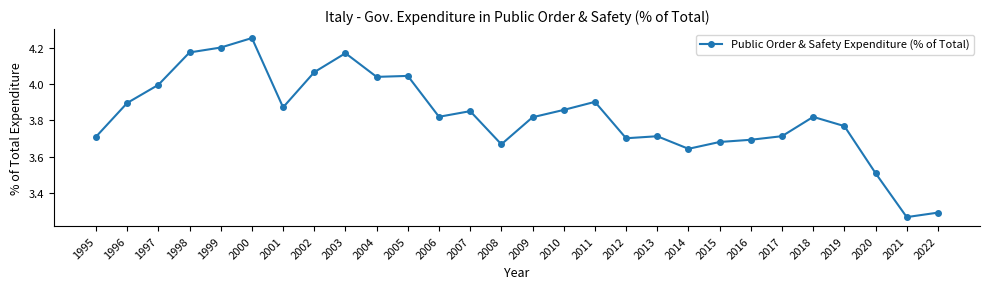

At which category does the chart reach its peak across all series?

2000